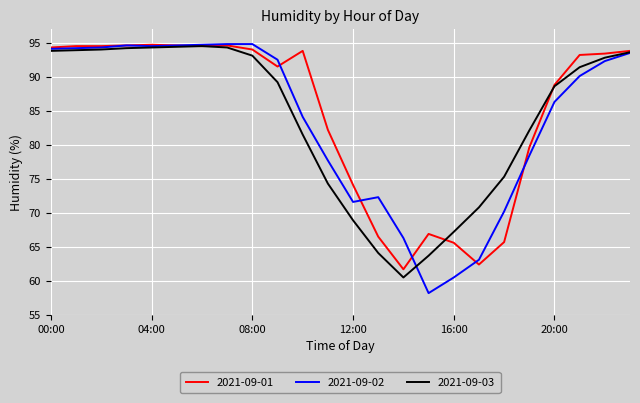

What is the maximum value shown in the chart?

94.8